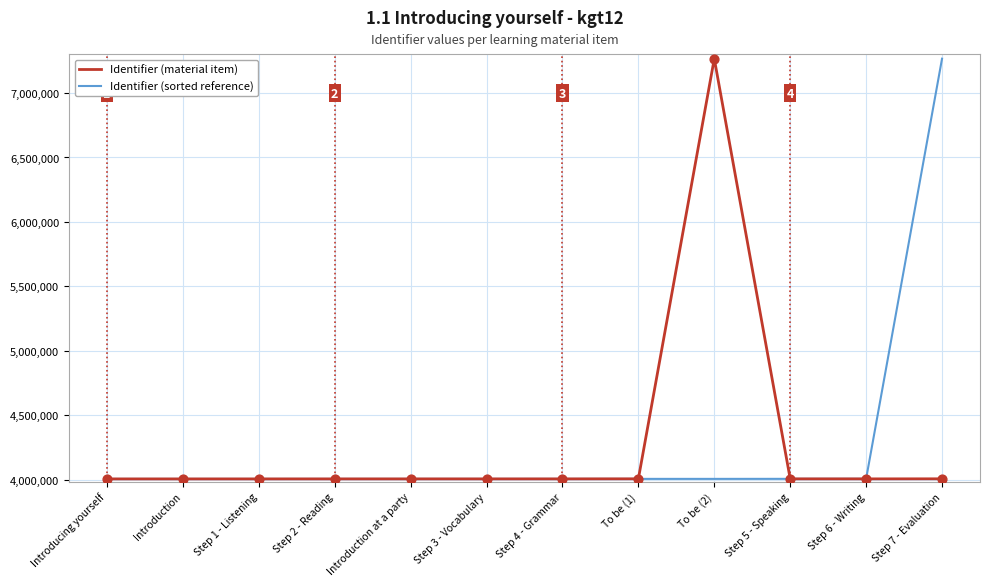

What is the total value across all series at Introduction?

8011270